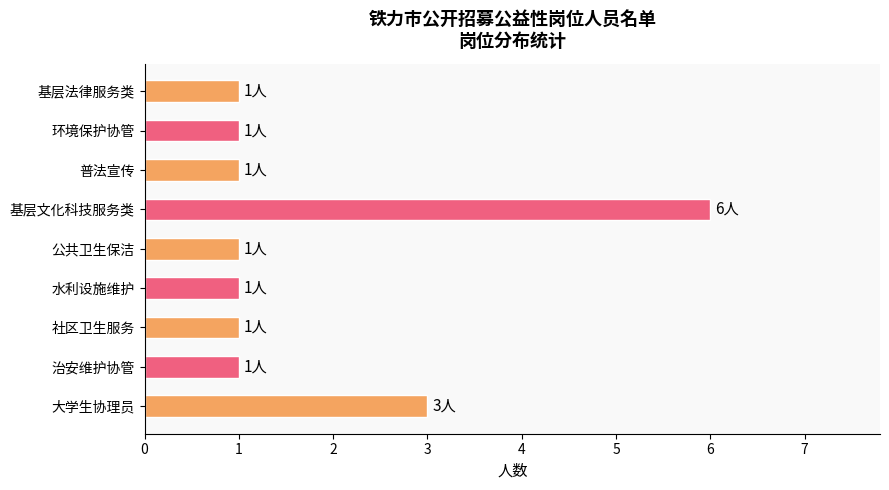

Which category has the highest value across all series?

基层文化科技服务类